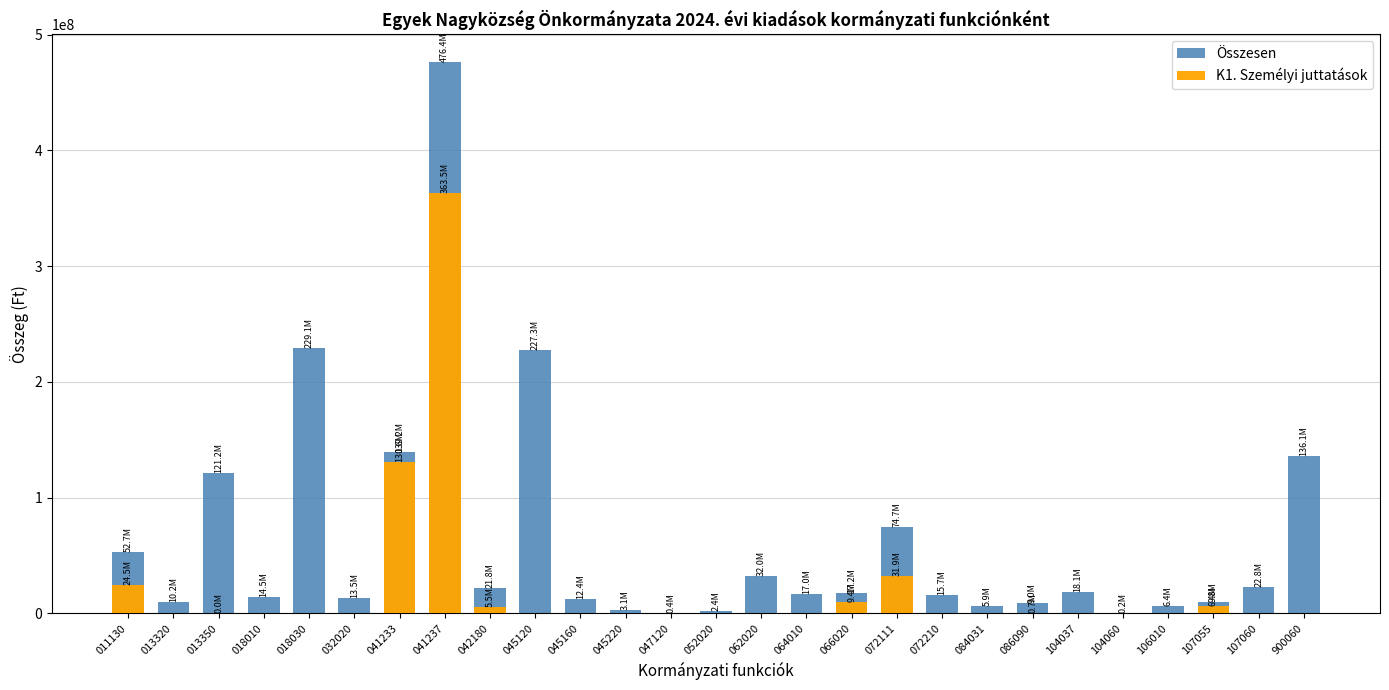

What is the maximum value shown in the chart?

476355371